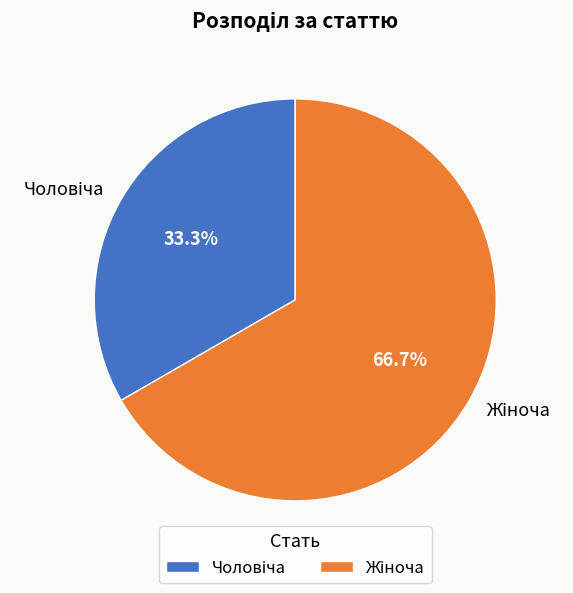

Does any single category account for the majority?

Yes